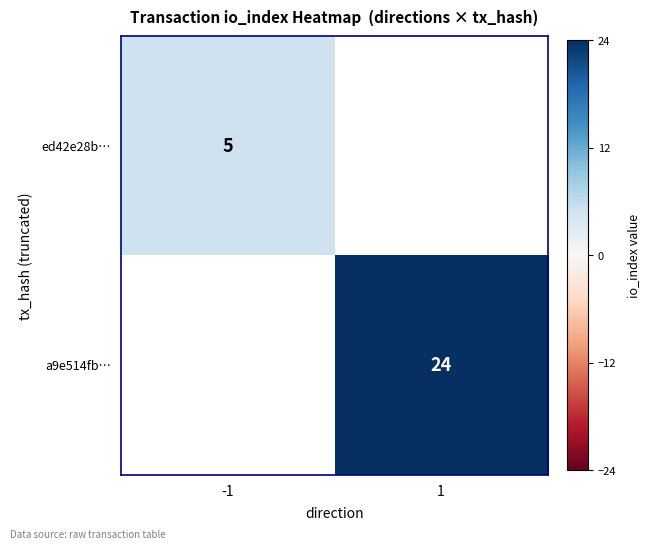

The ed42e28b… series shows 5 at -1. True or false?

True